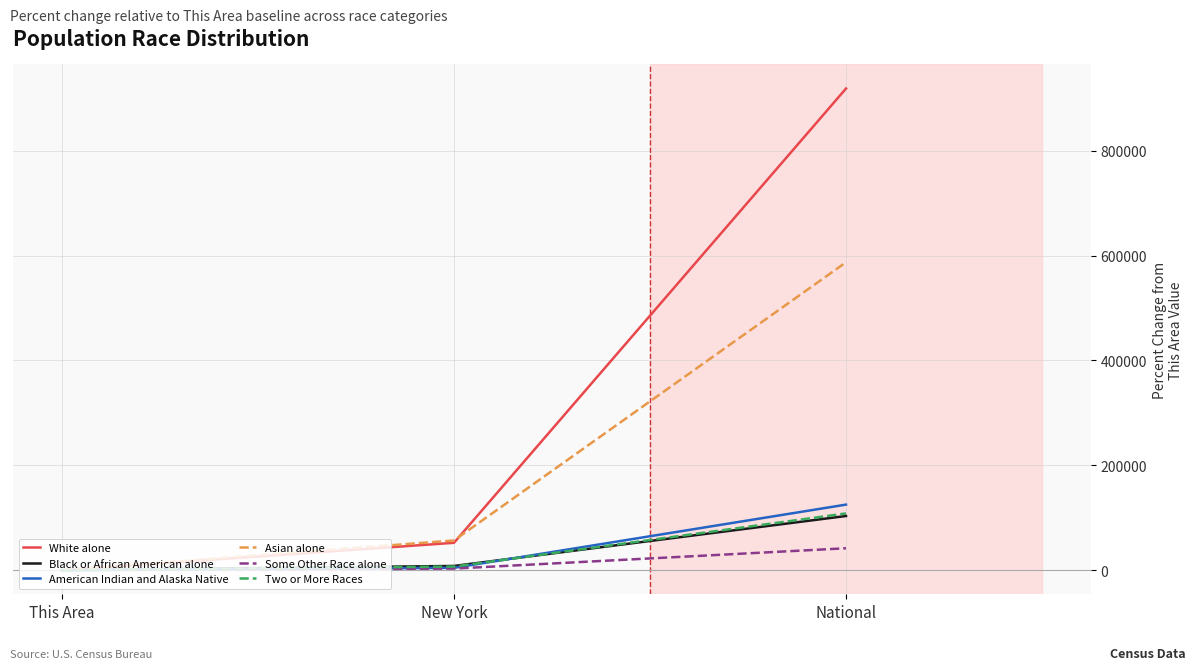

Is this an area chart (filled region under the line)?

No